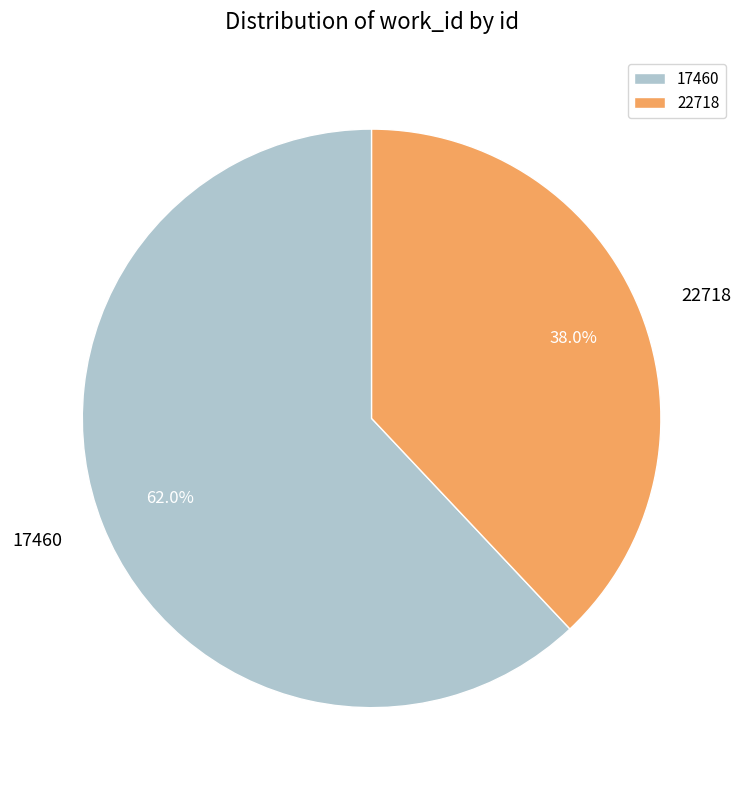

How many segments does this pie chart have?

2